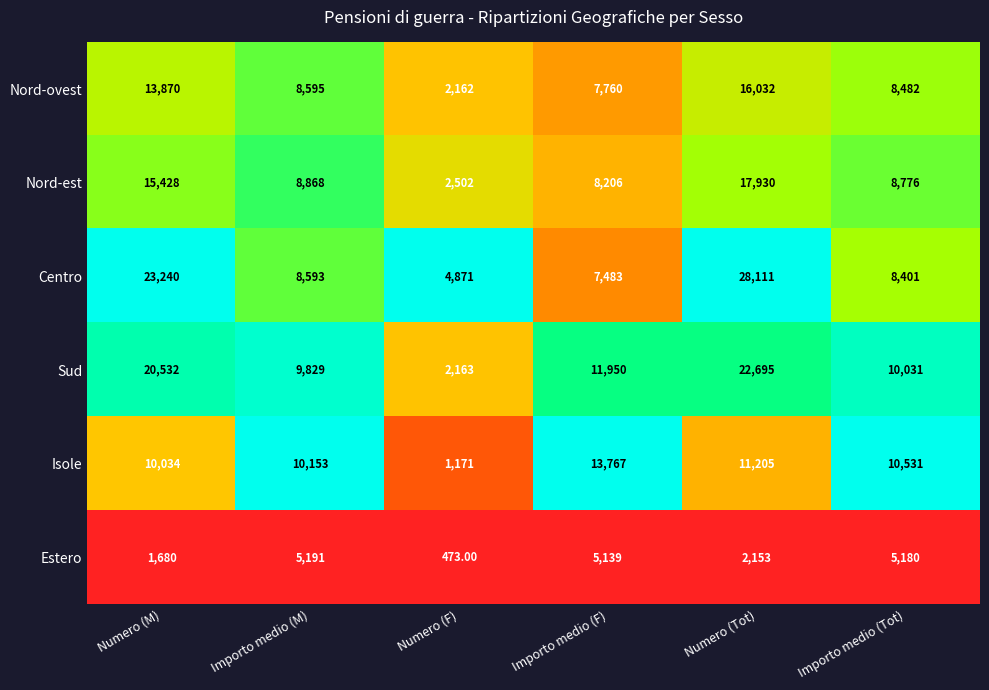

Between Importo medio (M) and Numero (F), which series saw the biggest shift?

Isole